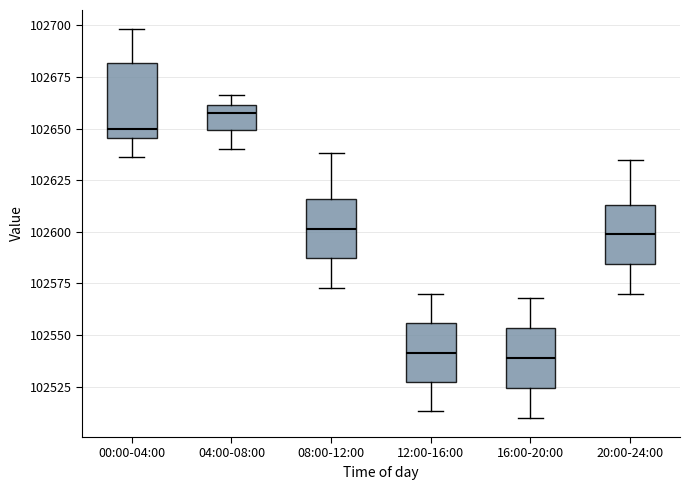

Comparing the boxes themselves (not the whiskers), which one is the tallest?

00:00-04:00